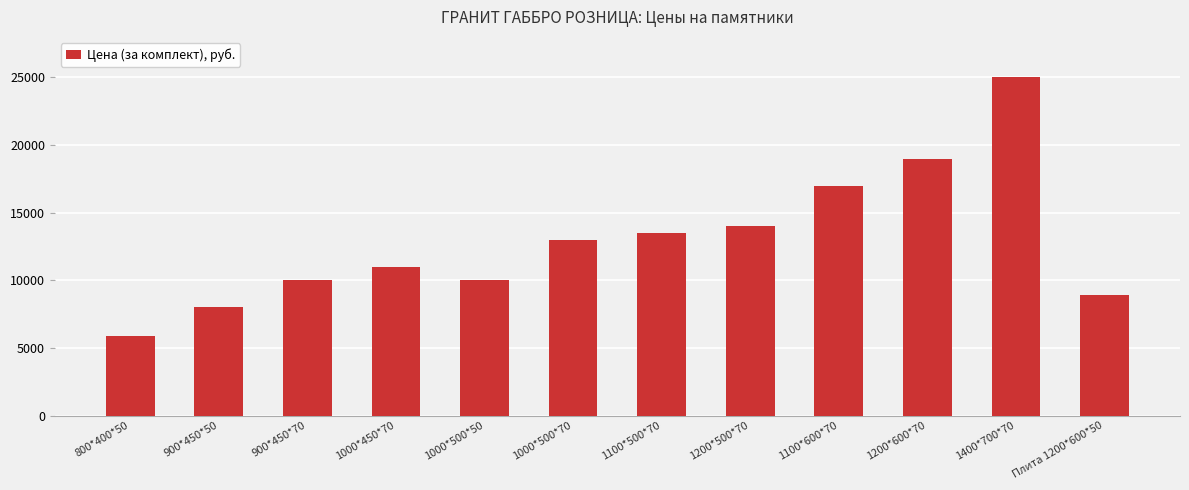

What is the sum of the values at 1000*500*70 and 1400*700*70?

38000